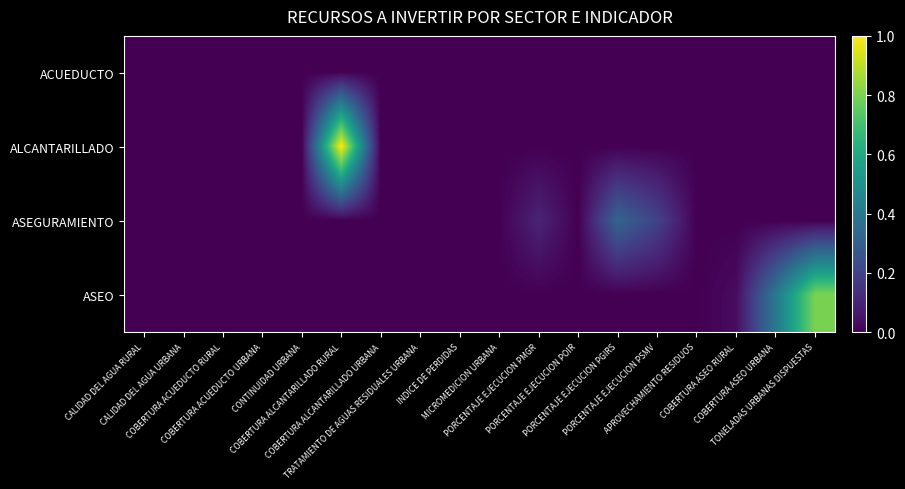

Reading left to right, transcribe all the data shown in this chart.

ACUEDUCTO: CALIDAD DEL AGUA RURAL=0	CALIDAD DEL AGUA URBANA=0	COBERTURA ACUEDUCTO RURAL=0	COBERTURA ACUEDUCTO URBANA=0	CONTINUIDAD URBANA=0	COBERTURA ALCANTARILLADO RURAL=0	COBERTURA ALCANTARILLADO URBANA=0	TRATAMIENTO DE AGUAS RESIDUALES URBANA=0	INDICE DE PERDIDAS=0	MICROMEDICION URBANA=0	PORCENTAJE EJECUCION PMGR=0	PORCENTAJE EJECUCION POIR=0	PORCENTAJE EJECUCION PGIRS=0	PORCENTAJE EJECUCION PSMV=0	APROVECHAMIENTO RESIDUOS=0	COBERTURA ASEO RURAL=0	COBERTURA ASEO URBANA=0	TONELADAS URBANAS DISPUESTAS=0
ALCANTARILLADO: CALIDAD DEL AGUA RURAL=0	CALIDAD DEL AGUA URBANA=0	COBERTURA ACUEDUCTO RURAL=0	COBERTURA ACUEDUCTO URBANA=0	CONTINUIDAD URBANA=0	COBERTURA ALCANTARILLADO RURAL=100000000	COBERTURA ALCANTARILLADO URBANA=0	TRATAMIENTO DE AGUAS RESIDUALES URBANA=0	INDICE DE PERDIDAS=0	MICROMEDICION URBANA=0	PORCENTAJE EJECUCION PMGR=0	PORCENTAJE EJECUCION POIR=0	PORCENTAJE EJECUCION PGIRS=0	PORCENTAJE EJECUCION PSMV=0	APROVECHAMIENTO RESIDUOS=0	COBERTURA ASEO RURAL=0	COBERTURA ASEO URBANA=0	TONELADAS URBANAS DISPUESTAS=0
ASEGURAMIENTO: CALIDAD DEL AGUA RURAL=0	CALIDAD DEL AGUA URBANA=0	COBERTURA ACUEDUCTO RURAL=0	COBERTURA ACUEDUCTO URBANA=0	CONTINUIDAD URBANA=0	COBERTURA ALCANTARILLADO RURAL=0	COBERTURA ALCANTARILLADO URBANA=0	TRATAMIENTO DE AGUAS RESIDUALES URBANA=0	INDICE DE PERDIDAS=0	MICROMEDICION URBANA=0	PORCENTAJE EJECUCION PMGR=10000000	PORCENTAJE EJECUCION POIR=0	PORCENTAJE EJECUCION PGIRS=32000000	PORCENTAJE EJECUCION PSMV=20000000	APROVECHAMIENTO RESIDUOS=0	COBERTURA ASEO RURAL=0	COBERTURA ASEO URBANA=0	TONELADAS URBANAS DISPUESTAS=0
ASEO: CALIDAD DEL AGUA RURAL=0	CALIDAD DEL AGUA URBANA=0	COBERTURA ACUEDUCTO RURAL=0	COBERTURA ACUEDUCTO URBANA=0	CONTINUIDAD URBANA=0	COBERTURA ALCANTARILLADO RURAL=0	COBERTURA ALCANTARILLADO URBANA=0	TRATAMIENTO DE AGUAS RESIDUALES URBANA=0	INDICE DE PERDIDAS=0	MICROMEDICION URBANA=0	PORCENTAJE EJECUCION PMGR=0	PORCENTAJE EJECUCION POIR=0	PORCENTAJE EJECUCION PGIRS=0	PORCENTAJE EJECUCION PSMV=0	APROVECHAMIENTO RESIDUOS=0	COBERTURA ASEO RURAL=3000000	COBERTURA ASEO URBANA=40000000	TONELADAS URBANAS DISPUESTAS=80000000